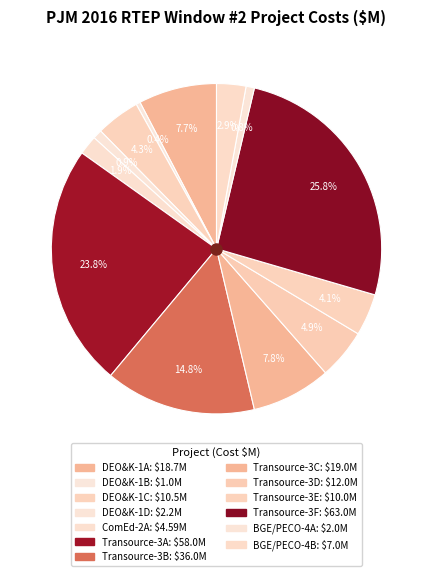

What is the change in value from ComEd-2A to Transource-3C?

+14.4